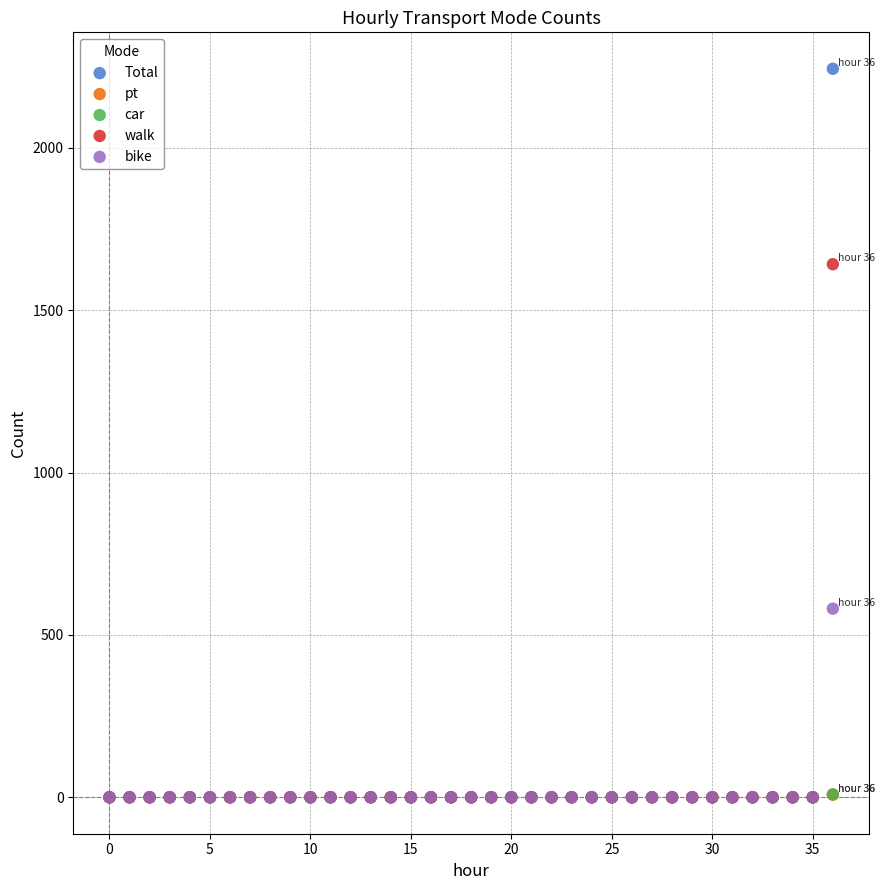

What are all the series names shown in the legend?

Total, pt, car, walk, bike